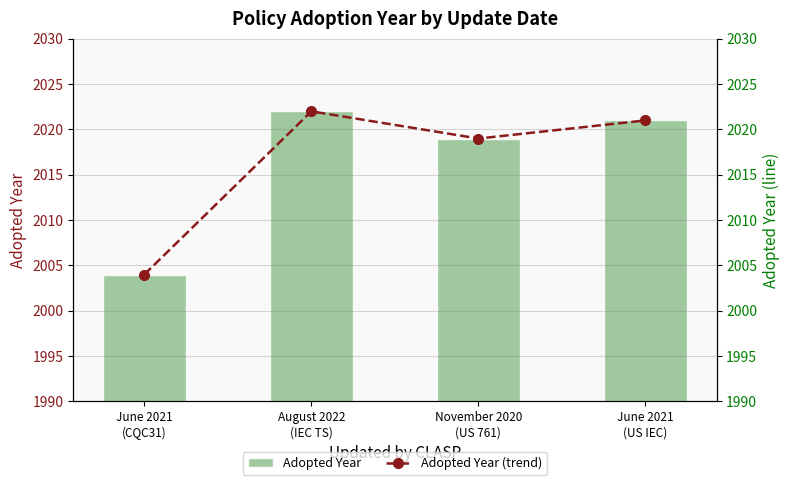

How many values in the Adopted Year series are below 2021?

2